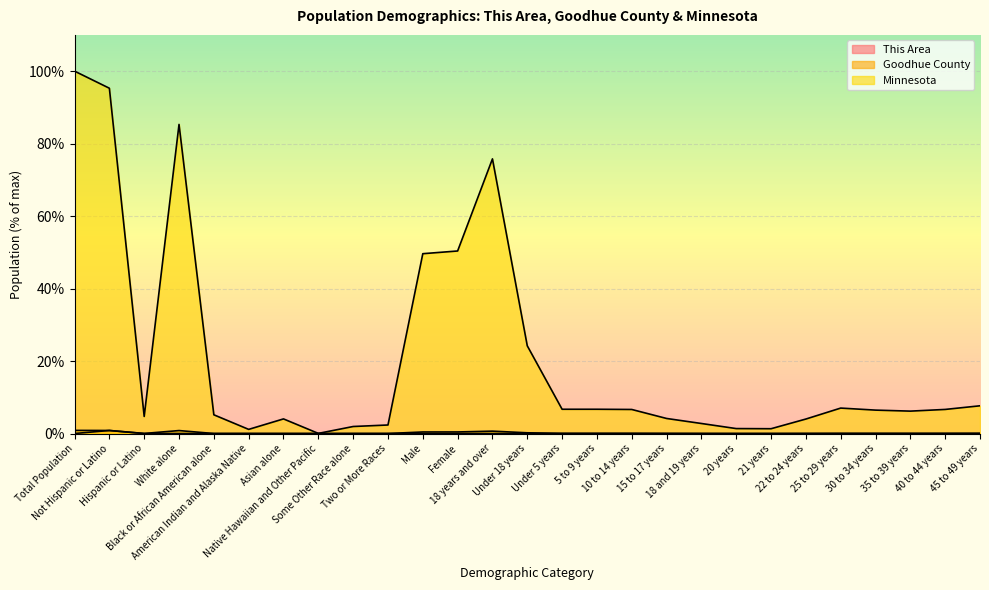

List the labels in order of Minnesota value, largest first.

Total Population, Not Hispanic or Latino, White alone, 18 years and over, Female, Male, Under 18 years, 45 to 49 years, 25 to 29 years, 5 to 9 years, Under 5 years, 40 to 44 years, 10 to 14 years, 30 to 34 years, 35 to 39 years, Black or African American alone, Hispanic or Latino, 15 to 17 years, Asian alone, 22 to 24 years, 18 and 19 years, Two or More Races, Some Other Race alone, 20 years, 21 years, American Indian and Alaska Native, Native Hawaiian and Other Pacific